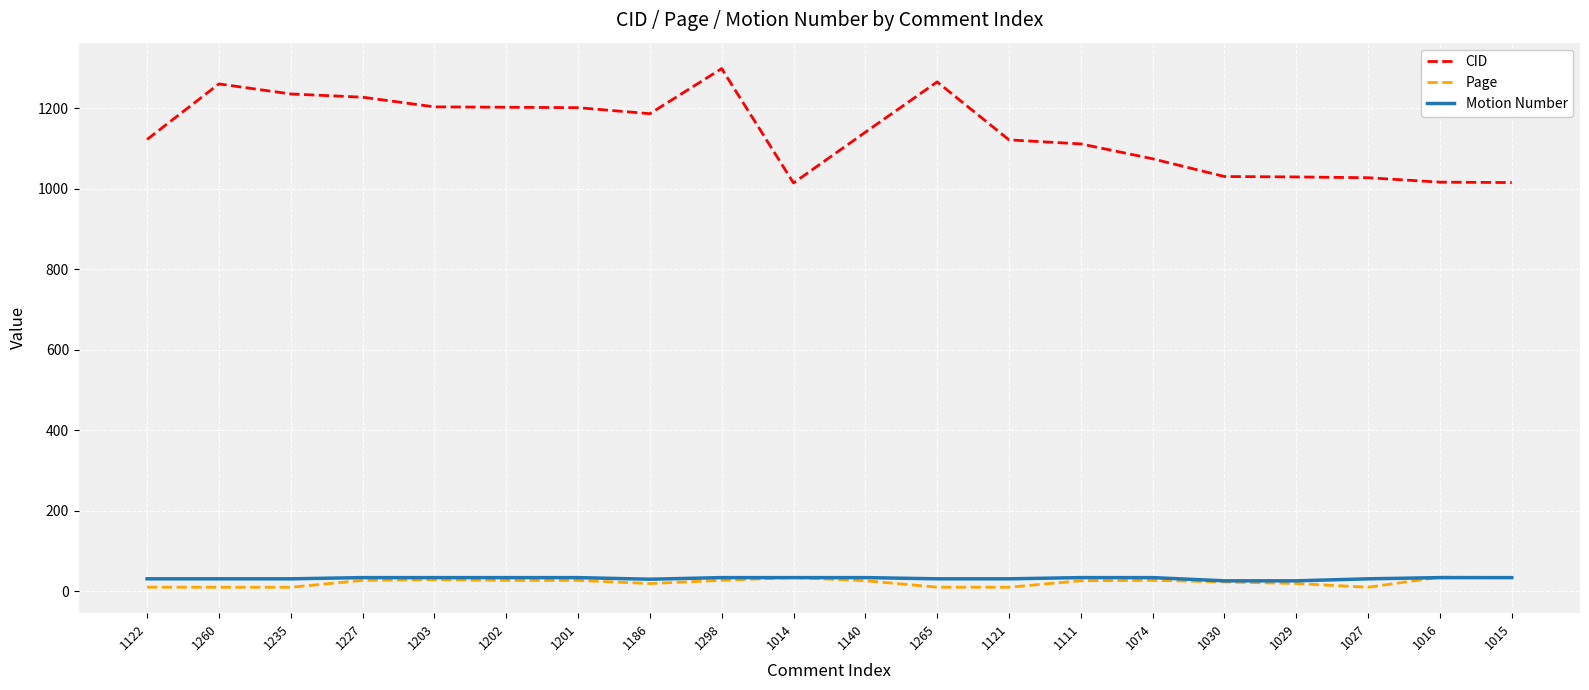

At which category does the chart reach its peak across all series?

1298